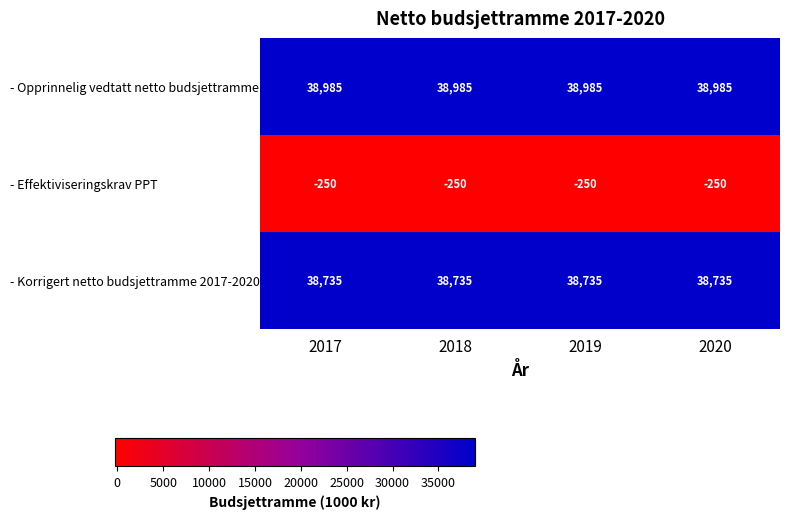

What is the difference between the highest and lowest values at 2017?

39235